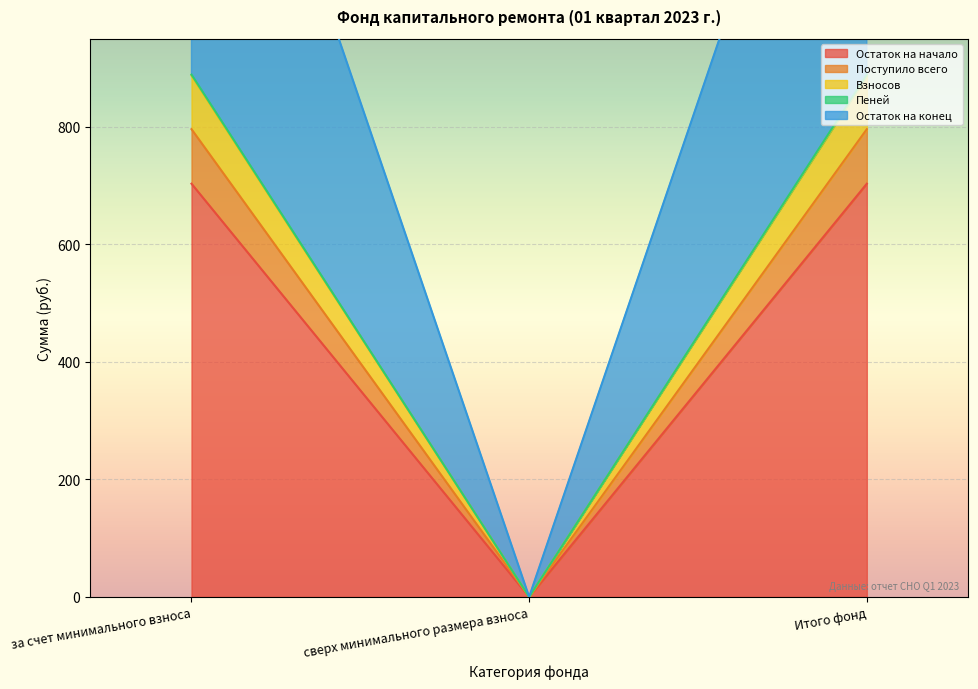

Between за счет минимального взноса and Итого фонд, which series saw the biggest shift?

Остаток на начало